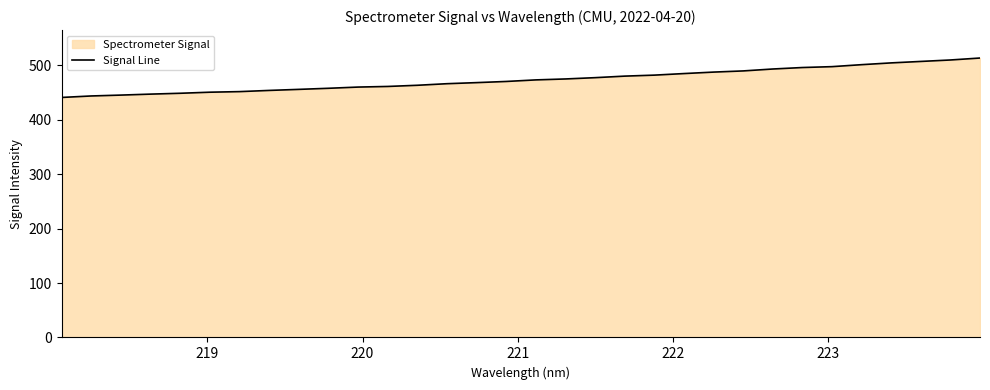

What is the smallest value displayed?

440.8